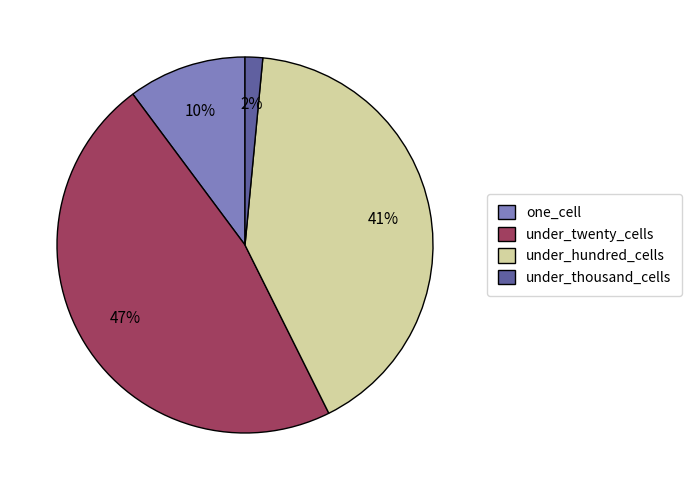

Is under_thousand_cells the majority of the pie?

No